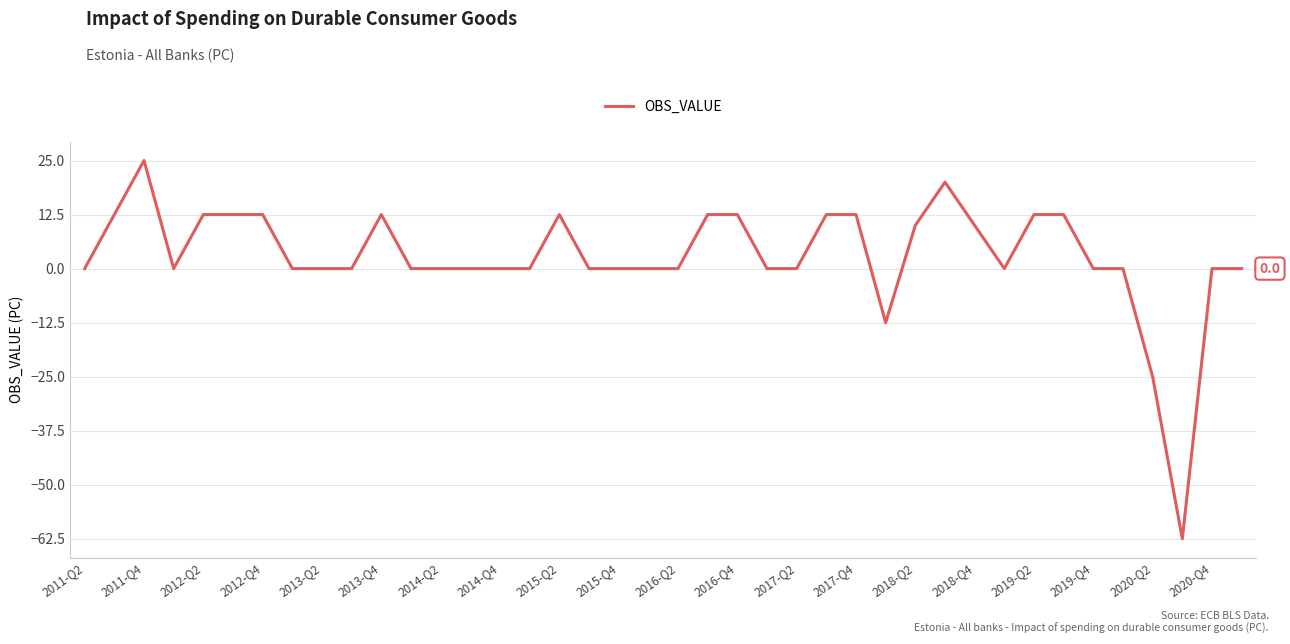

What is the difference between the maximum and minimum values?

87.5